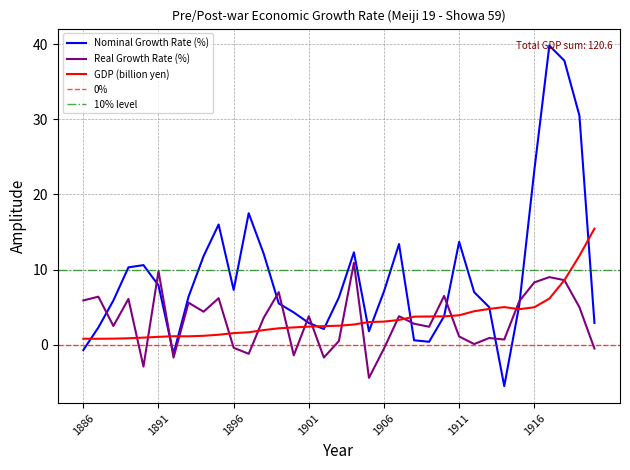

How many times do GDP (billion yen) and Real Growth Rate (%) cross each other?

17